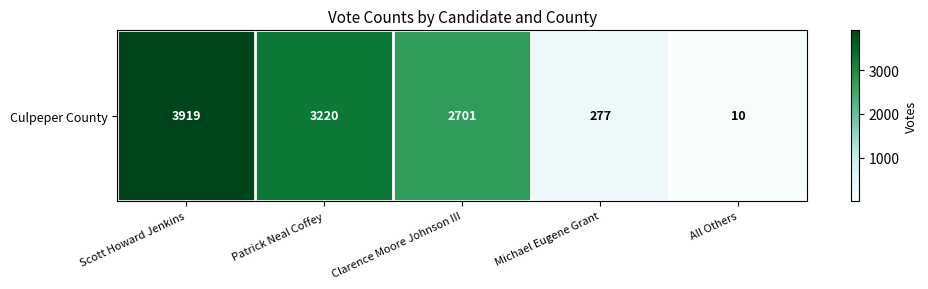

What is the sum of all values?

10127